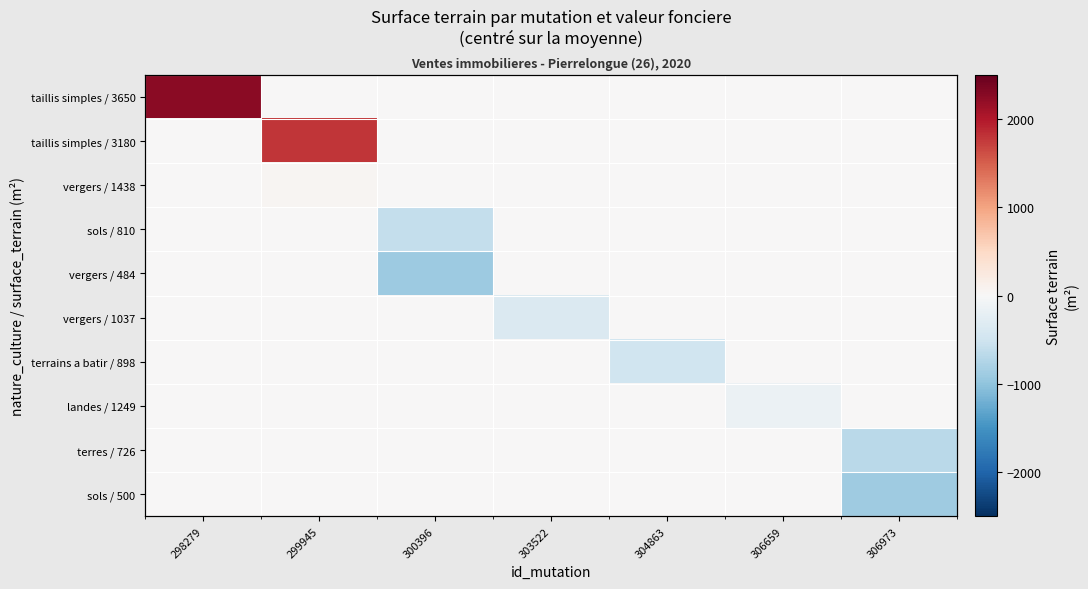

How many values in sols / 500 are below zero?

1